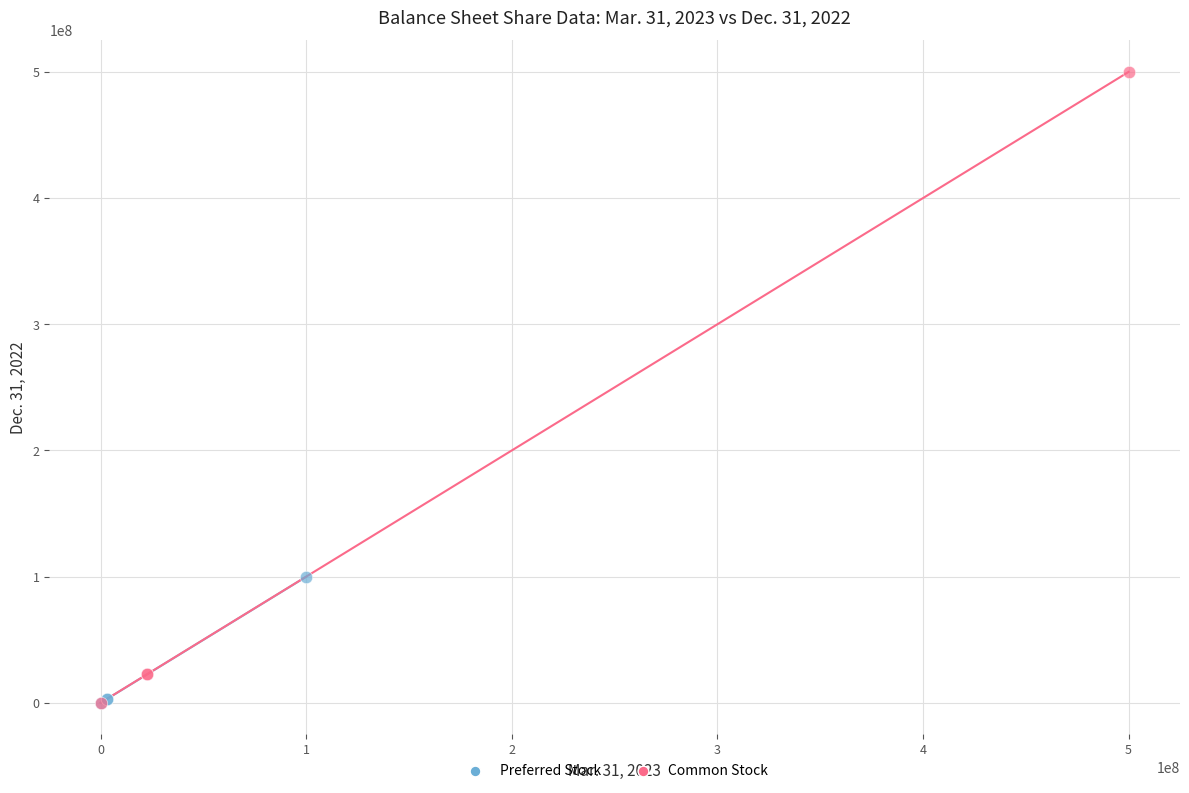

Which series reaches the maximum Y coordinate?

Common Stock